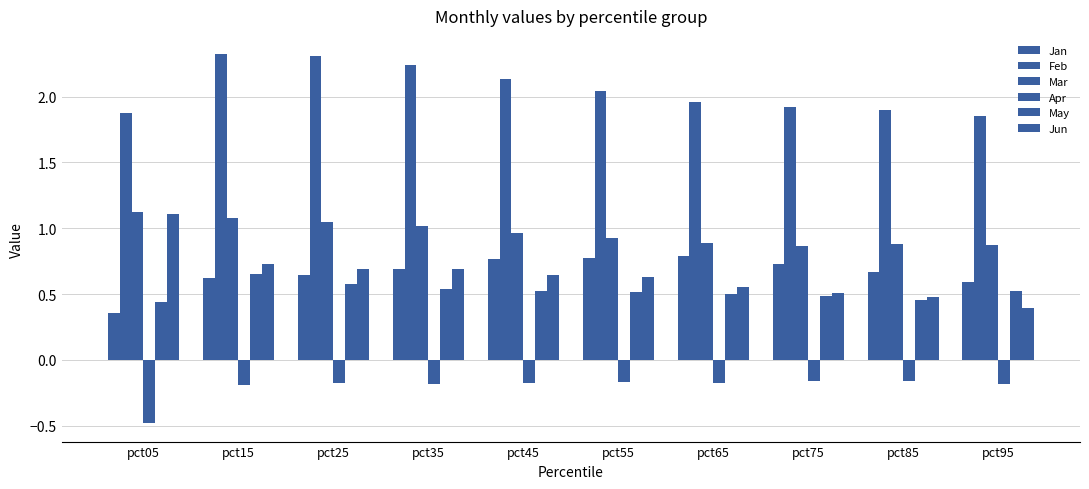

How many bars are there in each group?

6